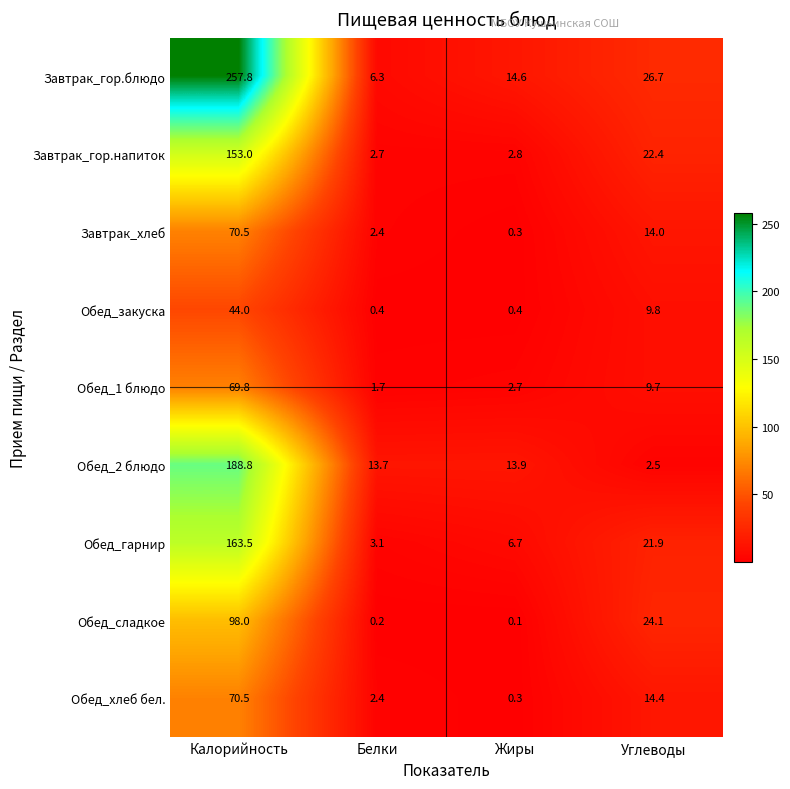

What is the spread (max minus min) of values at Жиры?

14.5